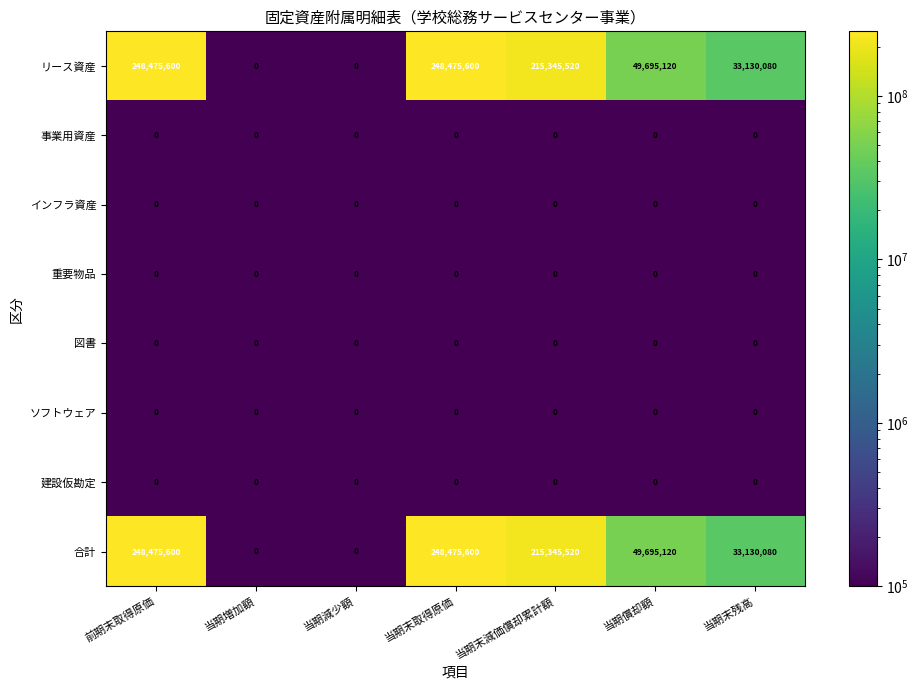

What is the sum of the リース資産 values at 当期償却額 and 当期末残高?

82825200